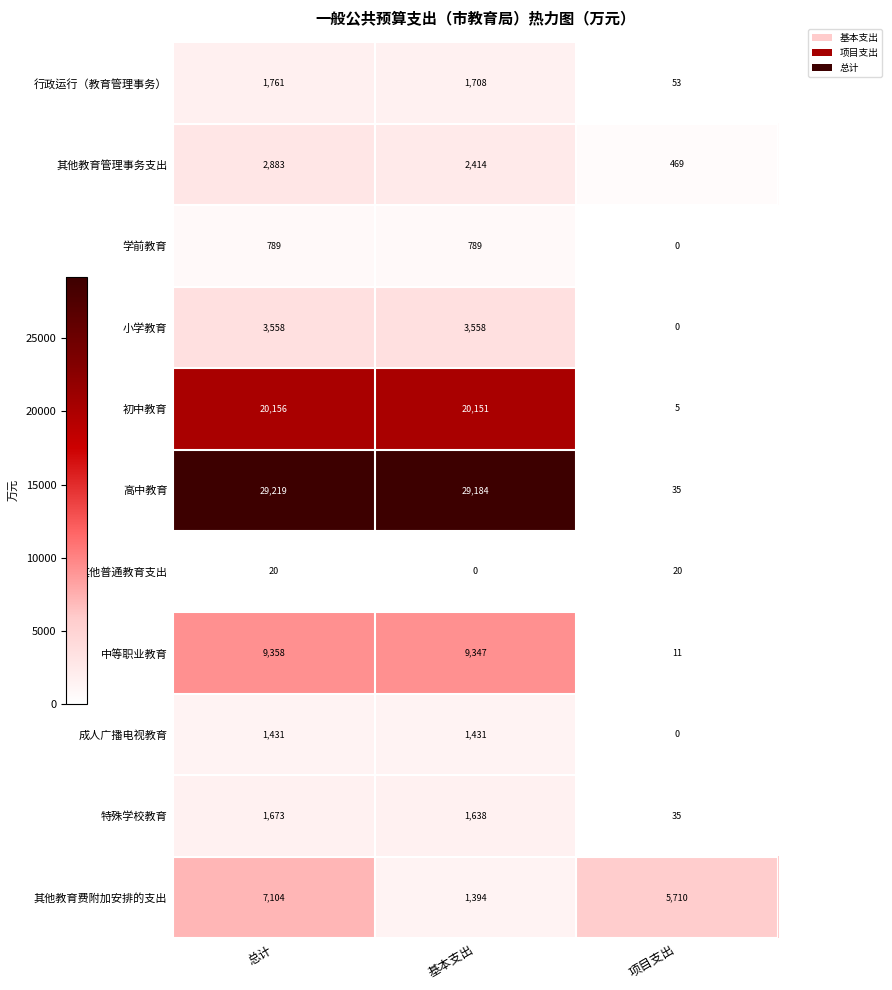

Where is 高中教育 nearest to the value 14627?

基本支出